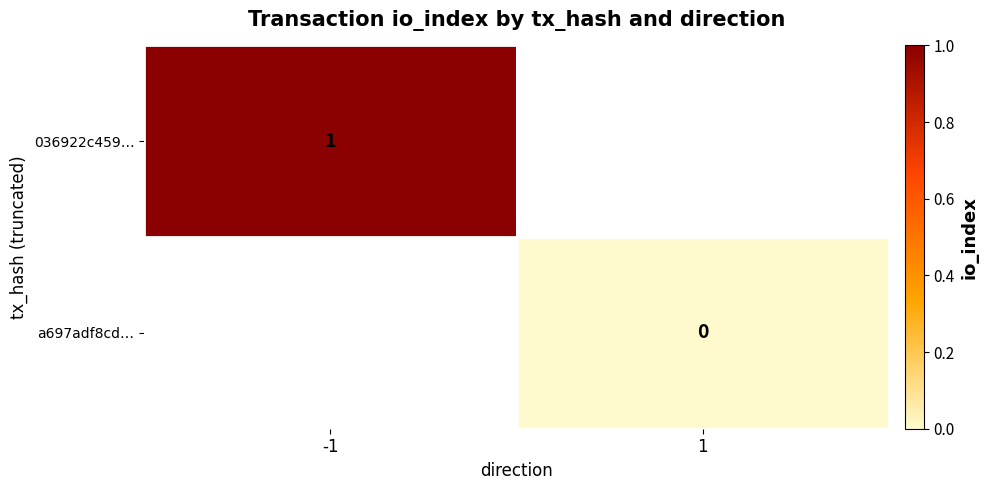

The 036922c459… series shows 1.7 at -1. True or false?

False